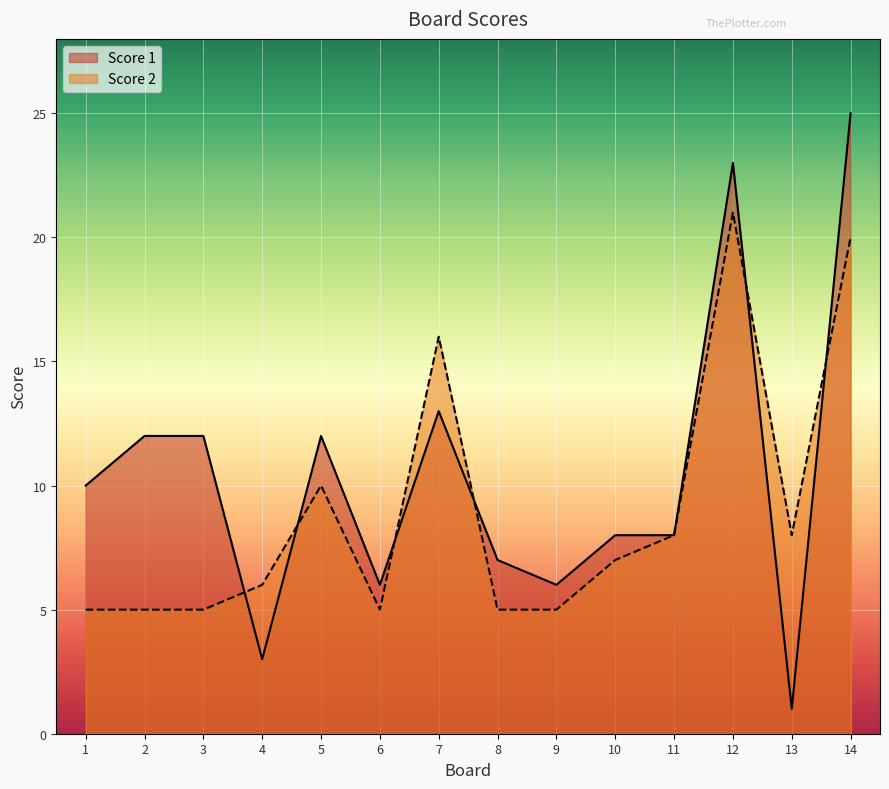

Rank the categories by Score 2 value from highest to lowest.

12, 14, 7, 5, 11, 13, 10, 4, 1, 2, 3, 6, 8, 9